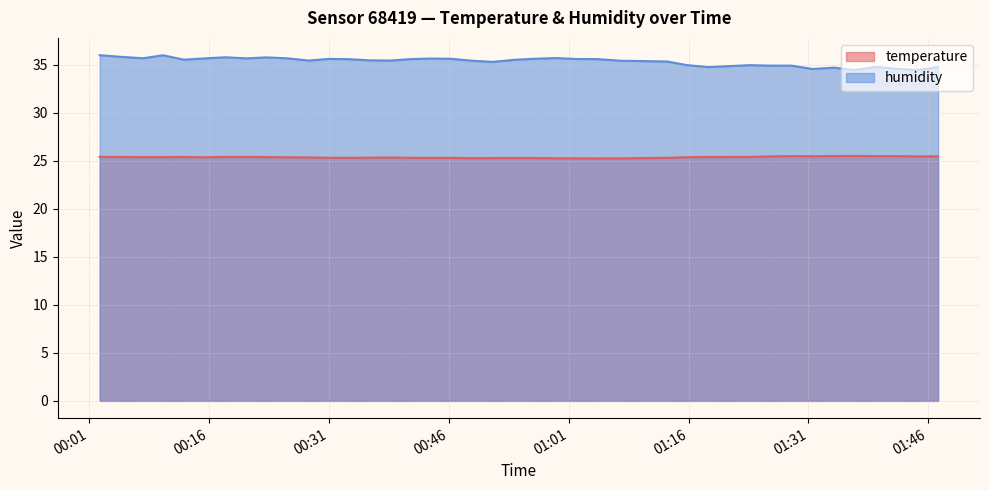

Which has a higher value, 2023-06-14T01:23:43 or 2023-06-14T01:31:31?

2023-06-14T01:31:31